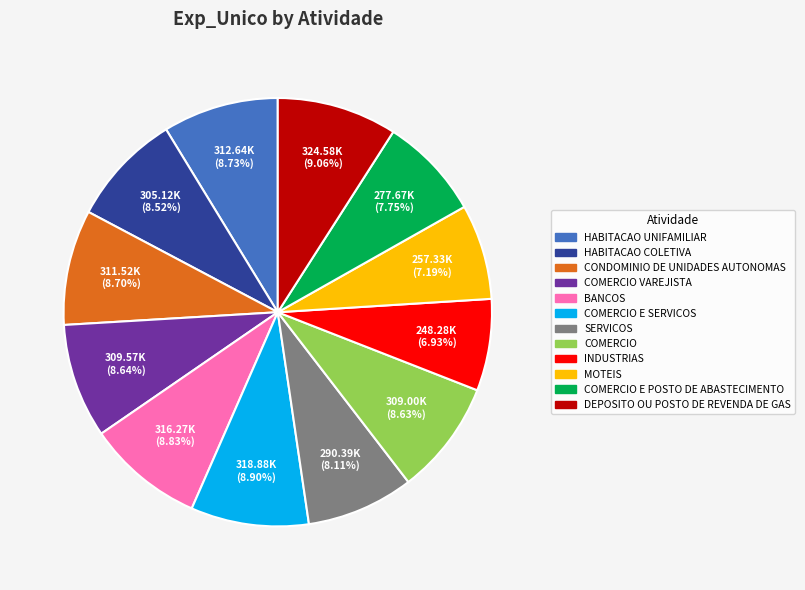

Is there a majority slice in this chart?

No